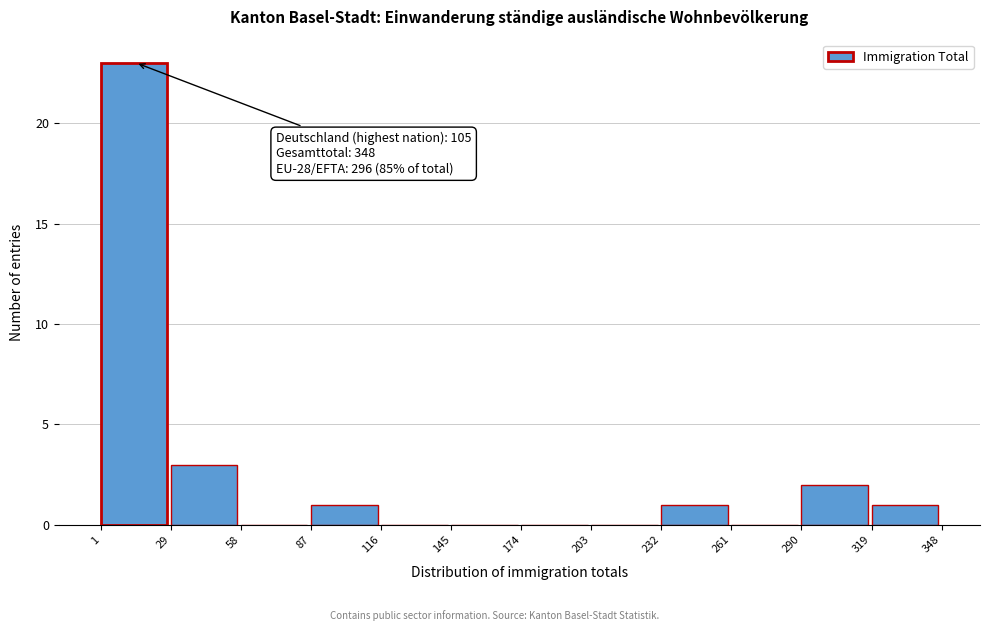

Which range on the x-axis has the tallest bar?

1 to 29